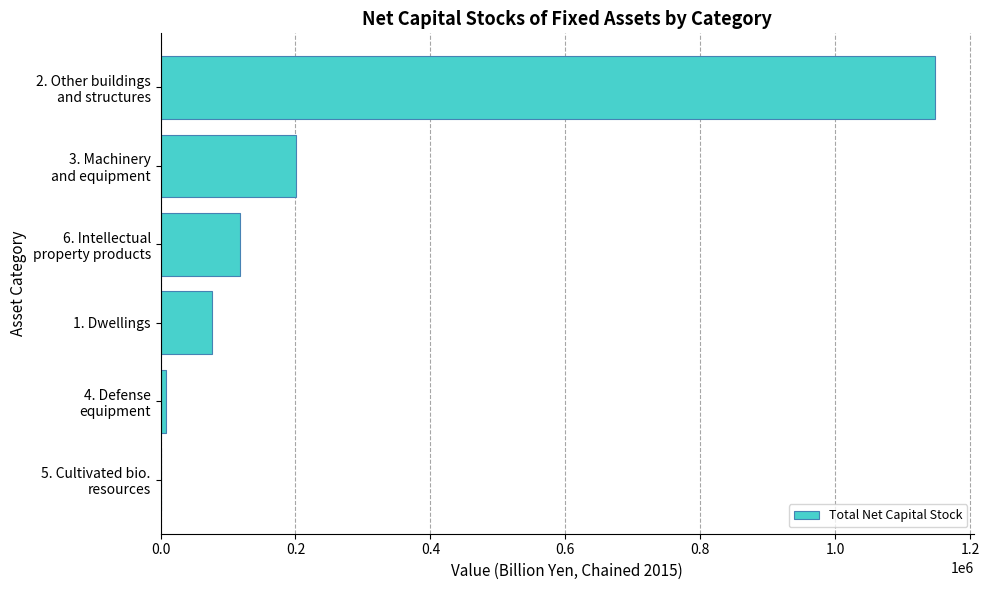

Where is the data nearest to the value 574140?

3. Machinery
and equipment